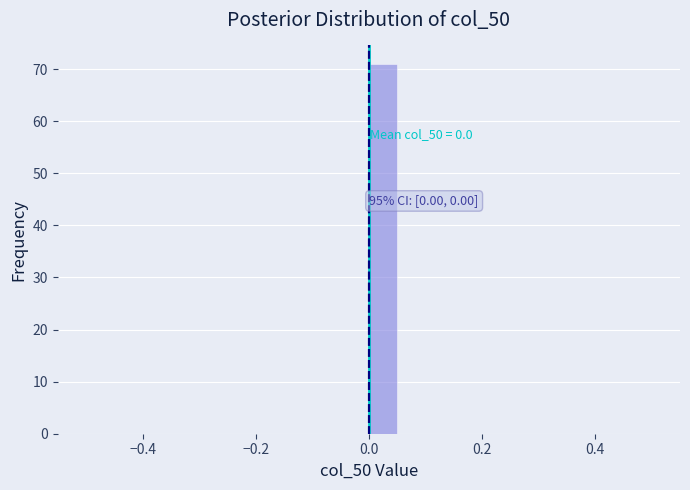

Read against the x-axis, roughly where is the centre of the tallest bar?

0.02